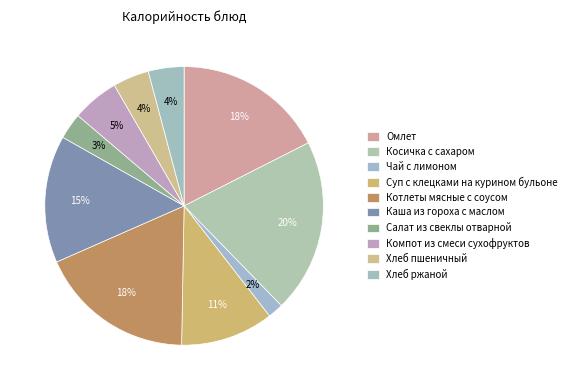

Rank the categories by value from lowest to highest.

Чай с лимоном, Салат из свеклы отварной, Хлеб ржаной, Хлеб пшеничный, Компот из смеси сухофруктов, Суп с клецками на курином бульоне, Каша из гороха с маслом, Омлет, Котлеты мясные с соусом, Косичка с сахаром